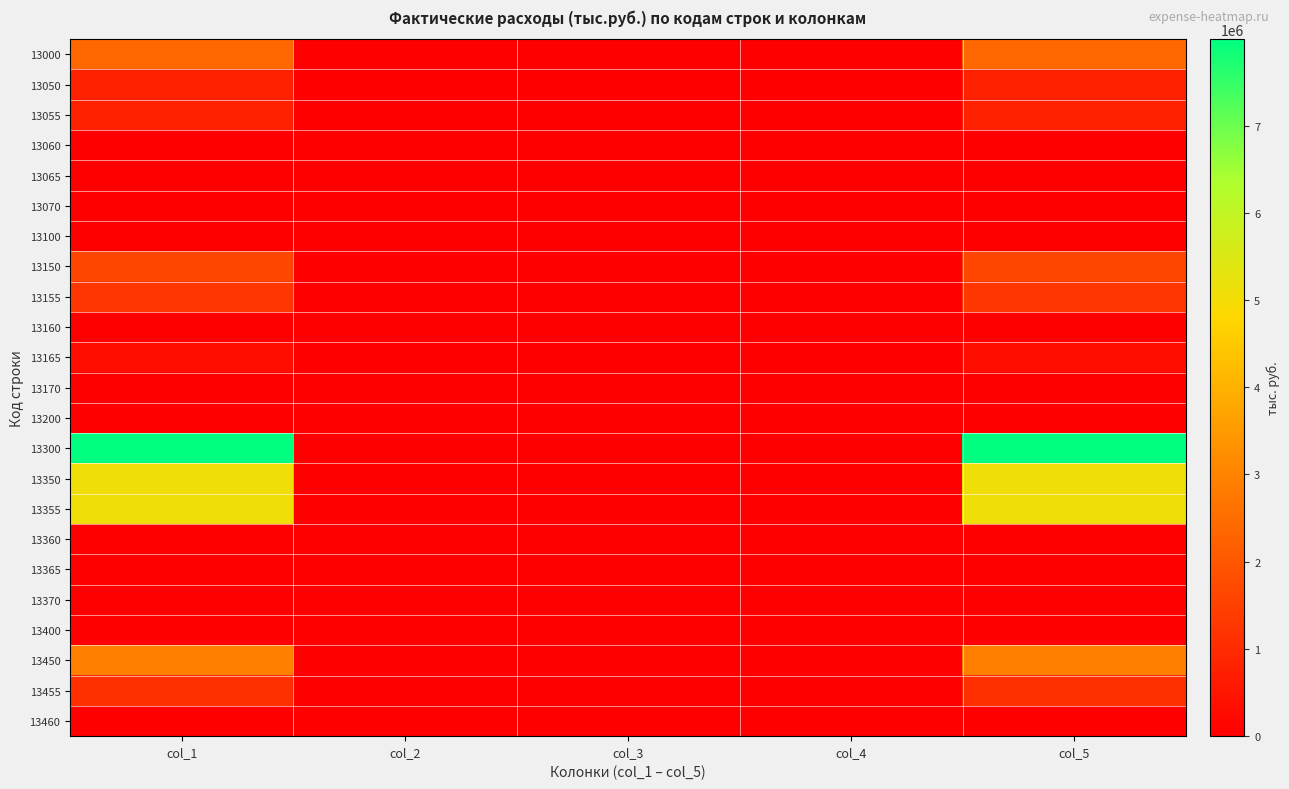

Reading left to right, extract all data points from this chart.

13000: col_1=2381362	col_2=0	col_3=0	col_4=0	col_5=2381362
13050: col_1=758060	col_2=0	col_3=0	col_4=0	col_5=758060
13055: col_1=758060	col_2=0	col_3=0	col_4=0	col_5=758060
13060: col_1=0	col_2=0	col_3=0	col_4=0	col_5=0
13065: col_1=0	col_2=0	col_3=0	col_4=0	col_5=0
13070: col_1=0	col_2=0	col_3=0	col_4=0	col_5=0
13100: col_1=0	col_2=0	col_3=0	col_4=0	col_5=0
13150: col_1=1623302	col_2=0	col_3=0	col_4=0	col_5=1623302
13155: col_1=1266479	col_2=0	col_3=0	col_4=0	col_5=1266479
13160: col_1=0	col_2=0	col_3=0	col_4=0	col_5=0
13165: col_1=356823	col_2=0	col_3=0	col_4=0	col_5=356823
13170: col_1=0	col_2=0	col_3=0	col_4=0	col_5=0
13200: col_1=0	col_2=0	col_3=0	col_4=0	col_5=0
13300: col_1=7990884	col_2=0	col_3=0	col_4=0	col_5=7990884
13350: col_1=5084841	col_2=0	col_3=0	col_4=0	col_5=5084841
13355: col_1=5084841	col_2=0	col_3=0	col_4=0	col_5=5084841
13360: col_1=0	col_2=0	col_3=0	col_4=0	col_5=0
13365: col_1=0	col_2=0	col_3=0	col_4=0	col_5=0
13370: col_1=0	col_2=0	col_3=0	col_4=0	col_5=0
13400: col_1=0	col_2=0	col_3=0	col_4=0	col_5=0
13450: col_1=2906043	col_2=0	col_3=0	col_4=0	col_5=2906043
13455: col_1=1092873	col_2=0	col_3=0	col_4=0	col_5=1092873
13460: col_1=0	col_2=0	col_3=0	col_4=0	col_5=0